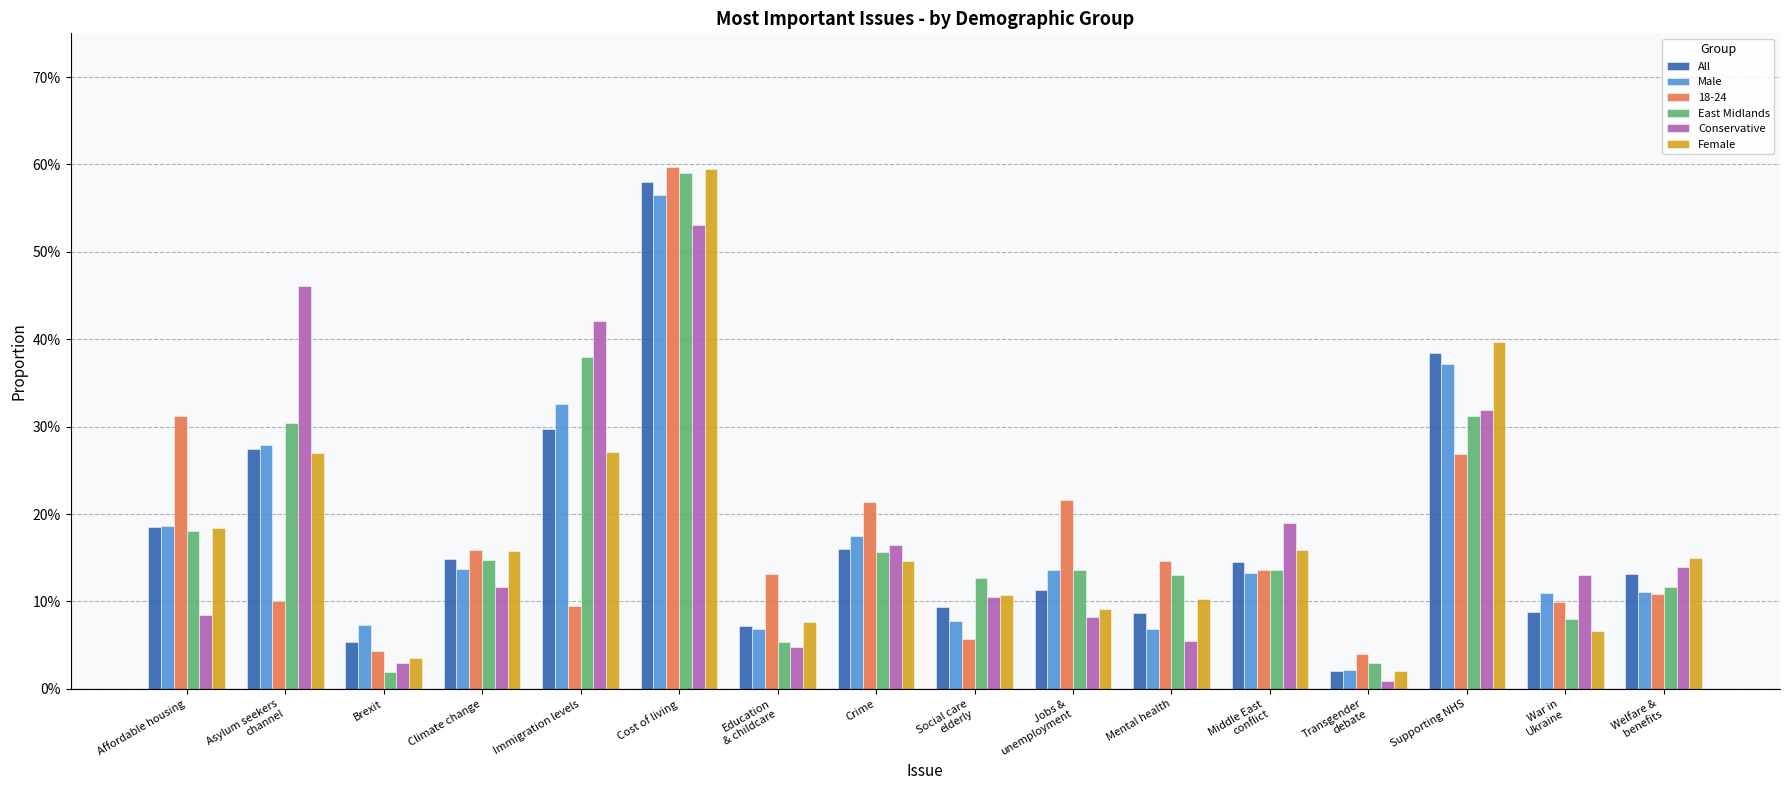

What are all the series names shown in the legend?

All, Male, 18-24, East Midlands, Conservative, Female